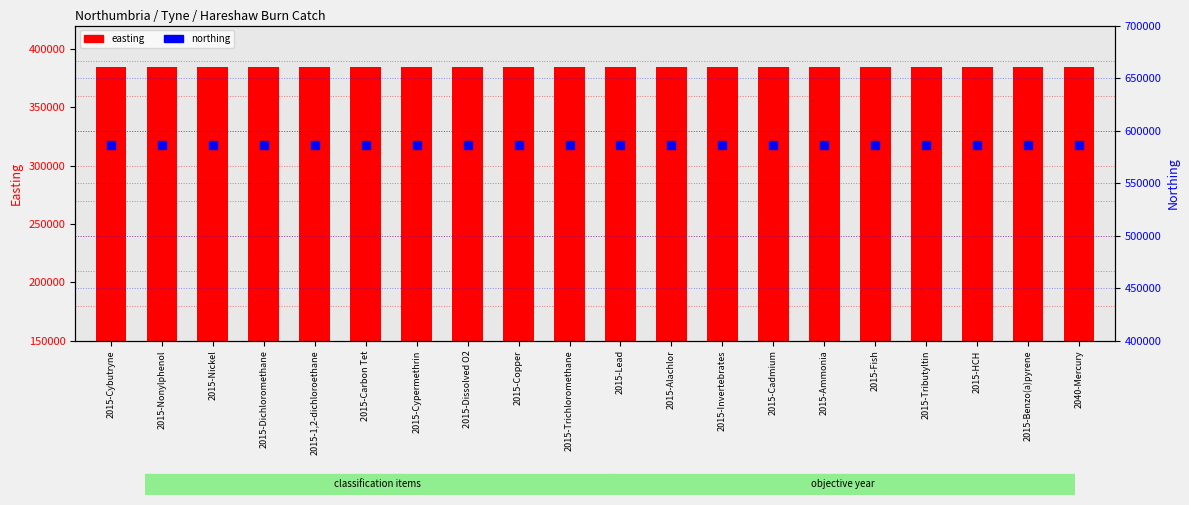

Which series has the largest Y range (max minus min)?

easting